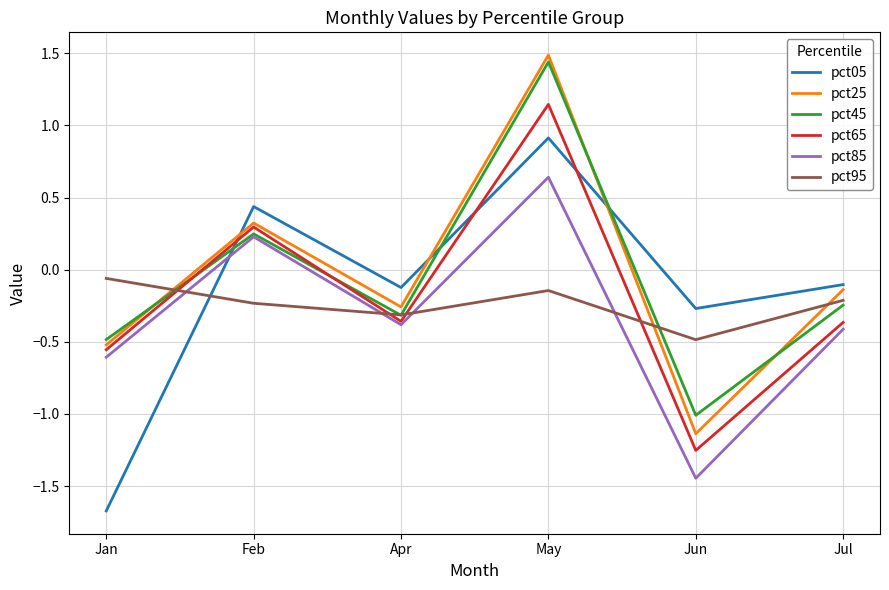

What is the difference between the second highest and minimum values in the pct05 series?

2.1